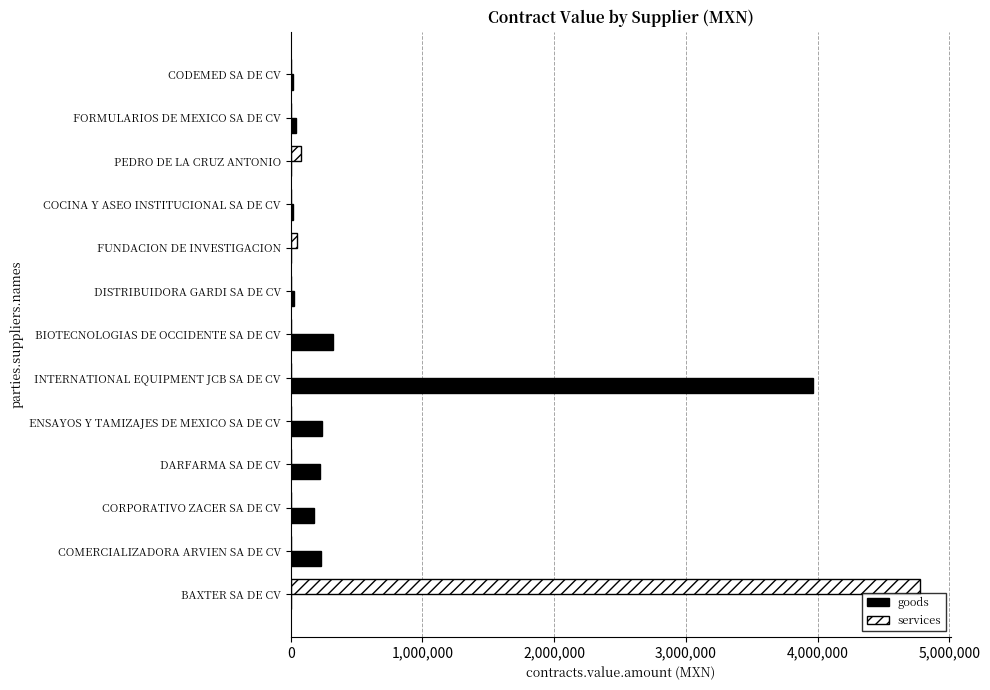

What is the sum of all goods values?

5243367.3